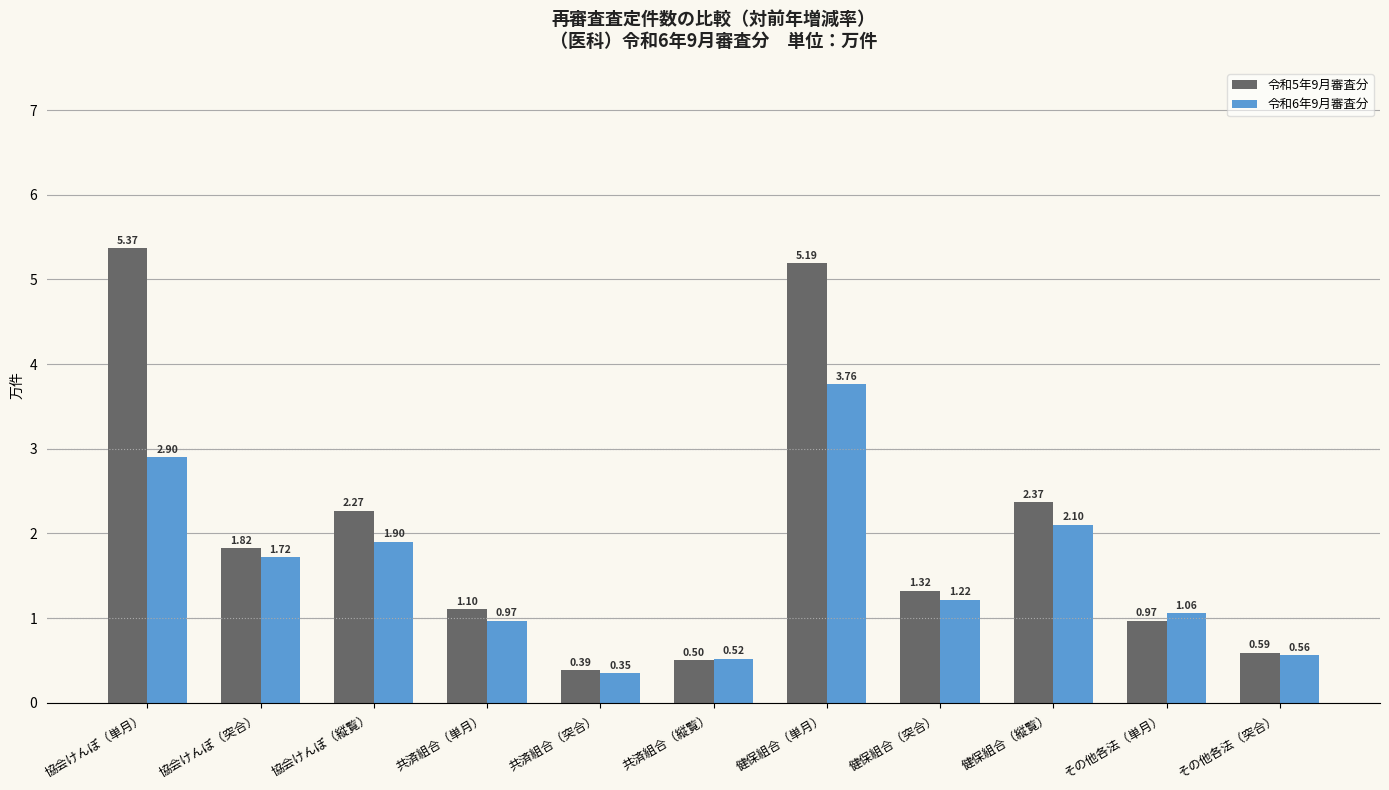

Rank the series by their maximum value, from highest to lowest.

令和5年9月審査分, 令和6年9月審査分